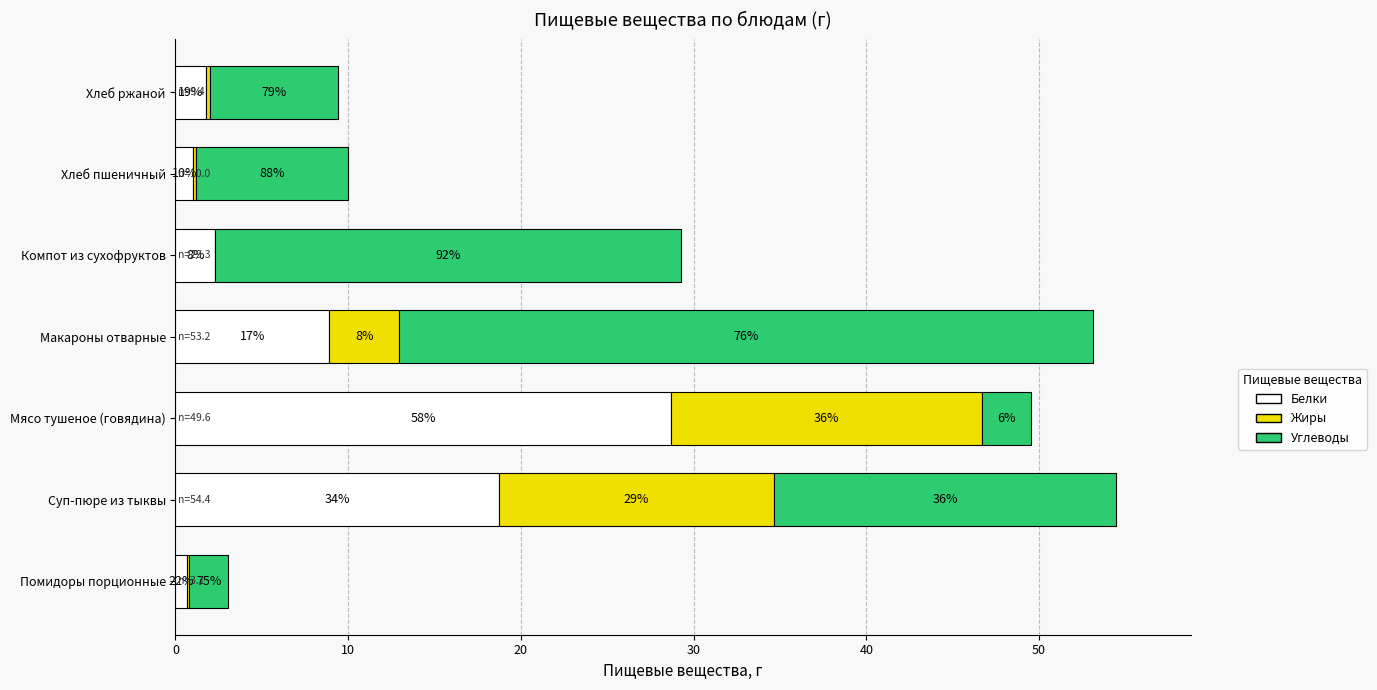

What are all the series names shown in the legend?

Белки, Жиры, Углеводы